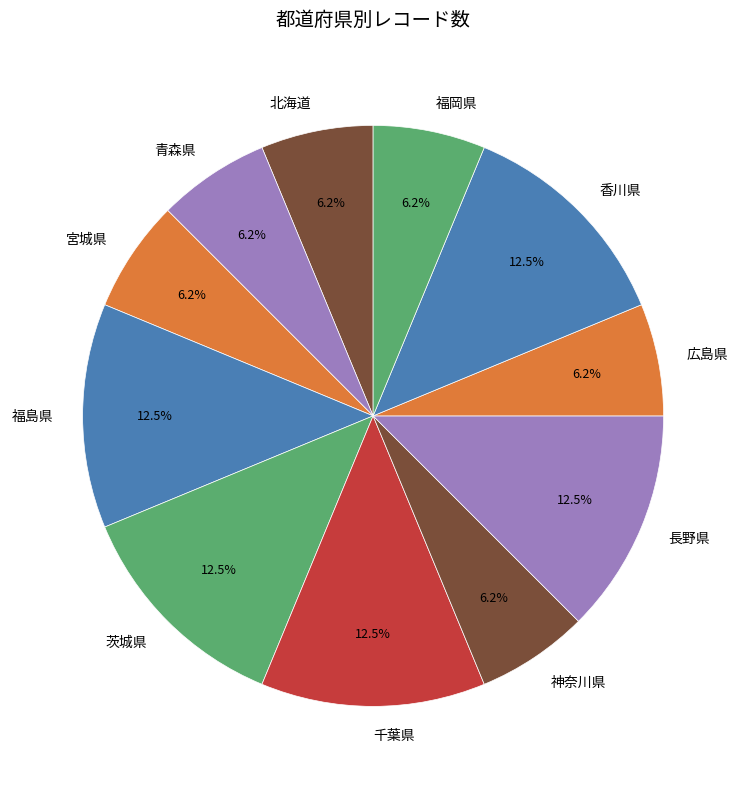

Is there a majority slice in this chart?

No